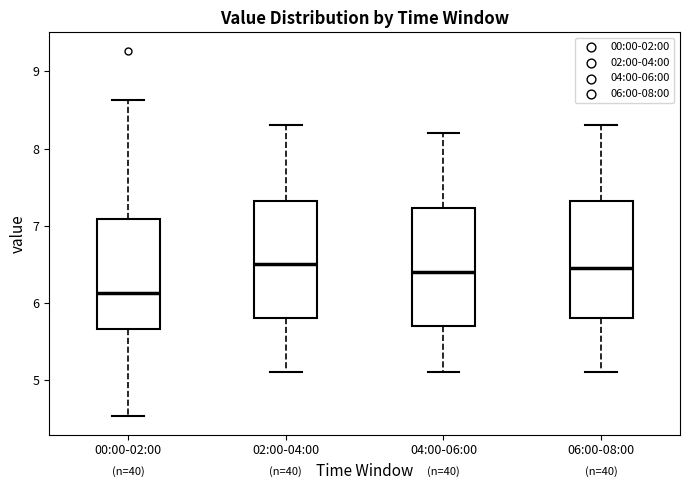

Reading left to right, transcribe this box plot: for each box, give where its median line is, the range the box spans, and where its two whiskers end, as read against the y-axis. The values are not printed on the chart, so give them approximately, as read against the axis.

00:00-02:00: median 6.1, box 5.7 to 7.1, whiskers 4.5 to 8.6
02:00-04:00: median 6.5, box 5.8 to 7.3, whiskers 5.1 to 8.3
04:00-06:00: median 6.4, box 5.7 to 7.2, whiskers 5.1 to 8.2
06:00-08:00: median 6.5, box 5.8 to 7.3, whiskers 5.1 to 8.3